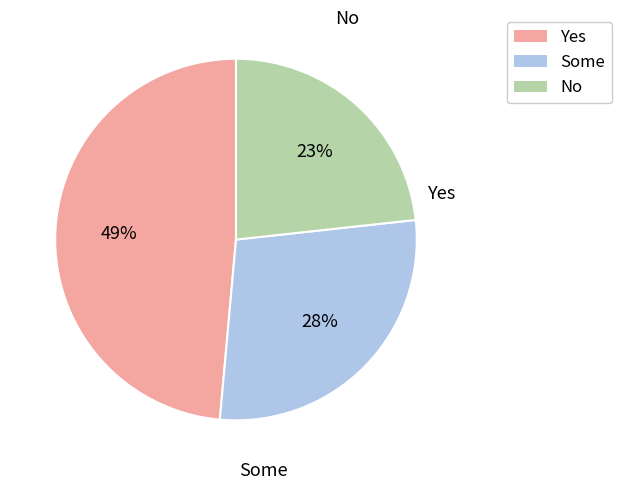

Is there a majority slice in this chart?

No